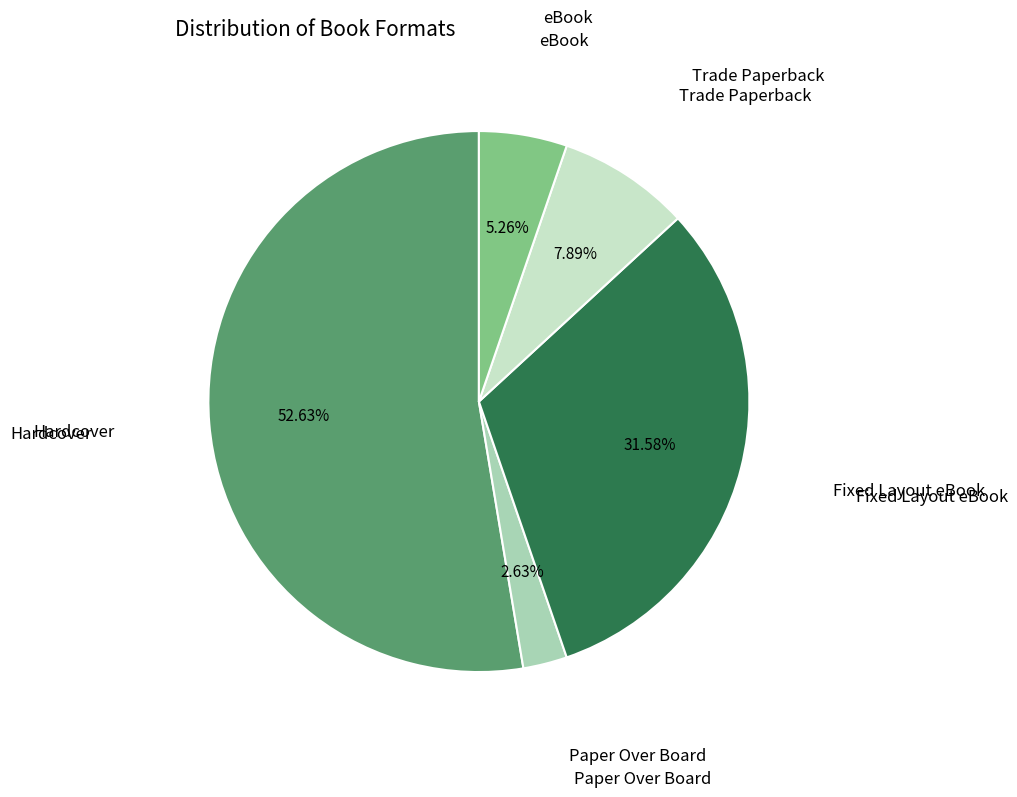

Does any single category account for the majority?

Yes